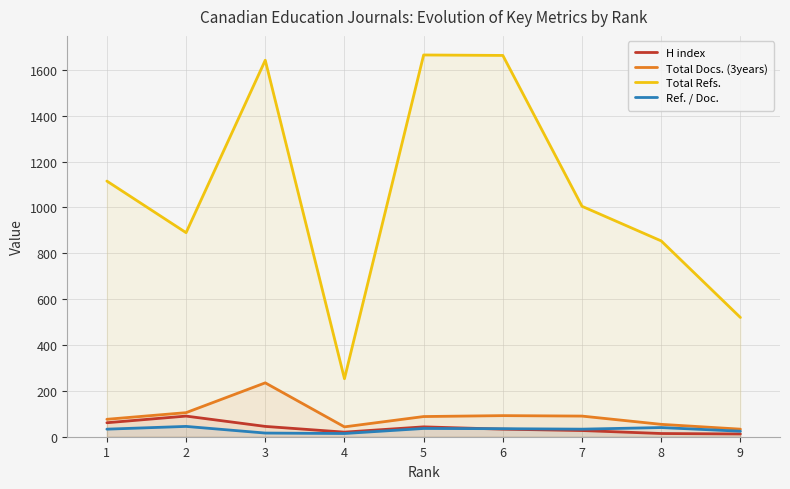

At which category does the chart reach its peak across all series?

5